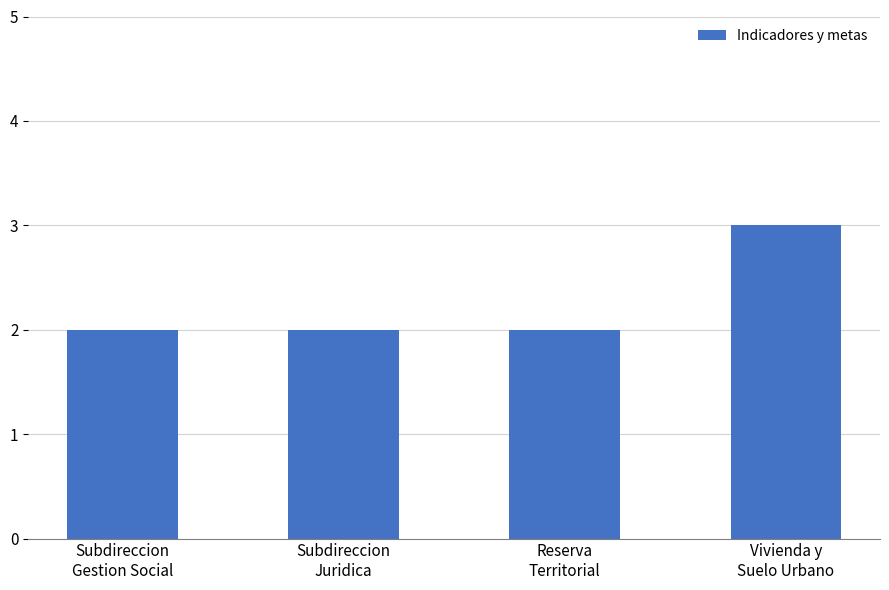

Reading left to right, transcribe all the data shown in this chart.

Subdireccion
Gestion Social=2	Subdireccion
Juridica=2	Reserva
Territorial=2	Vivienda y
Suelo Urbano=3